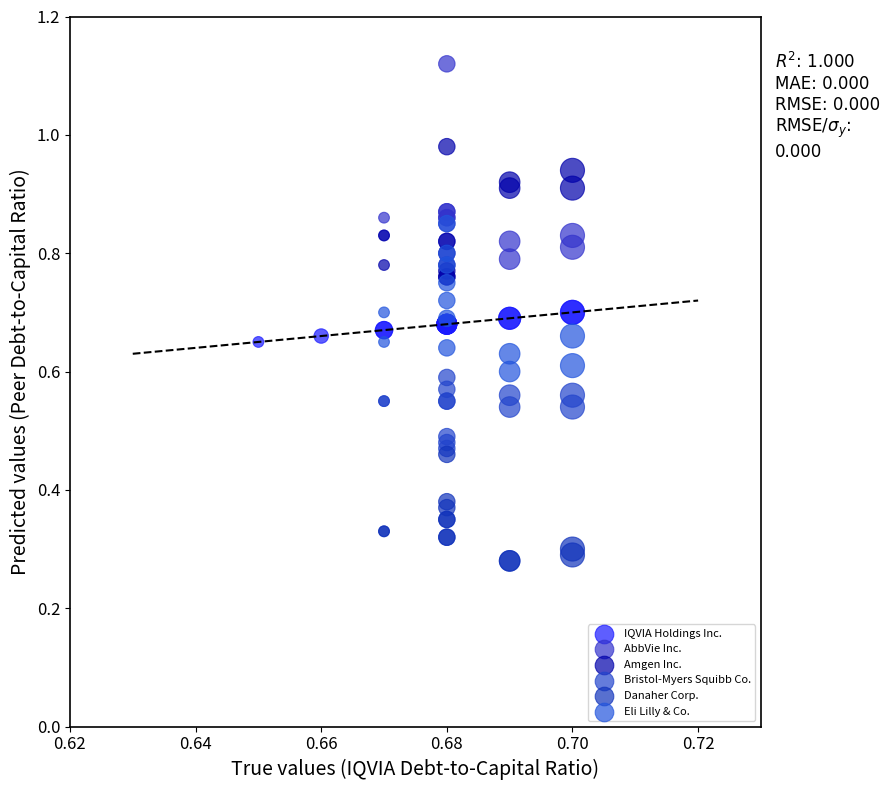

Which series has the largest Y range (max minus min)?

AbbVie Inc.